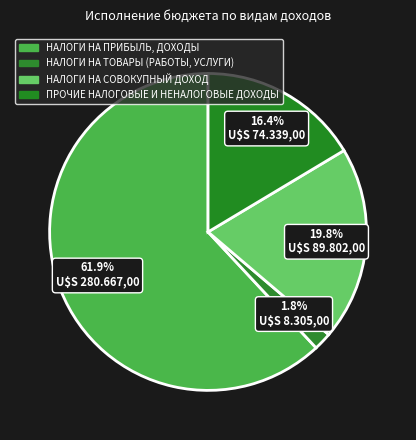

How many slices are in this pie chart?

4